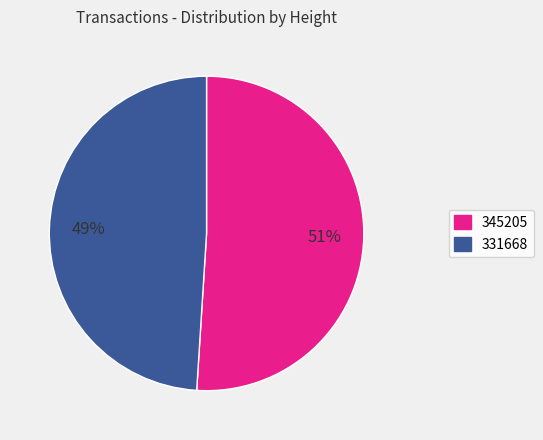

Which slice represents more than half of the pie?

345205